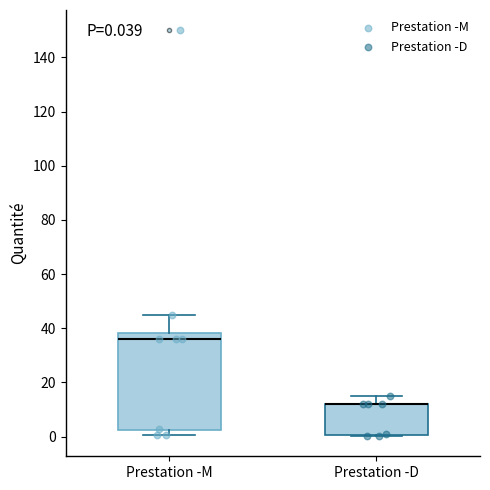

Which box is the tallest, from its lower edge to its upper edge?

Prestation -M